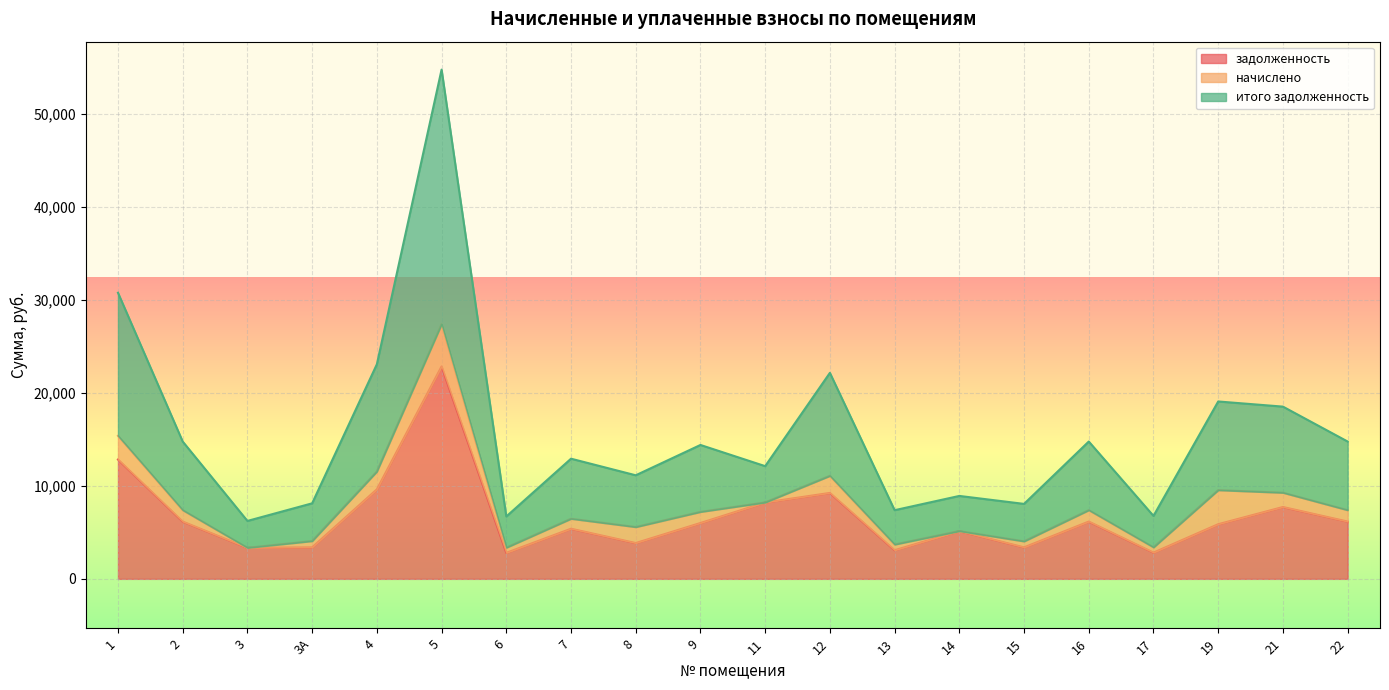

What position from the left is 17?

17